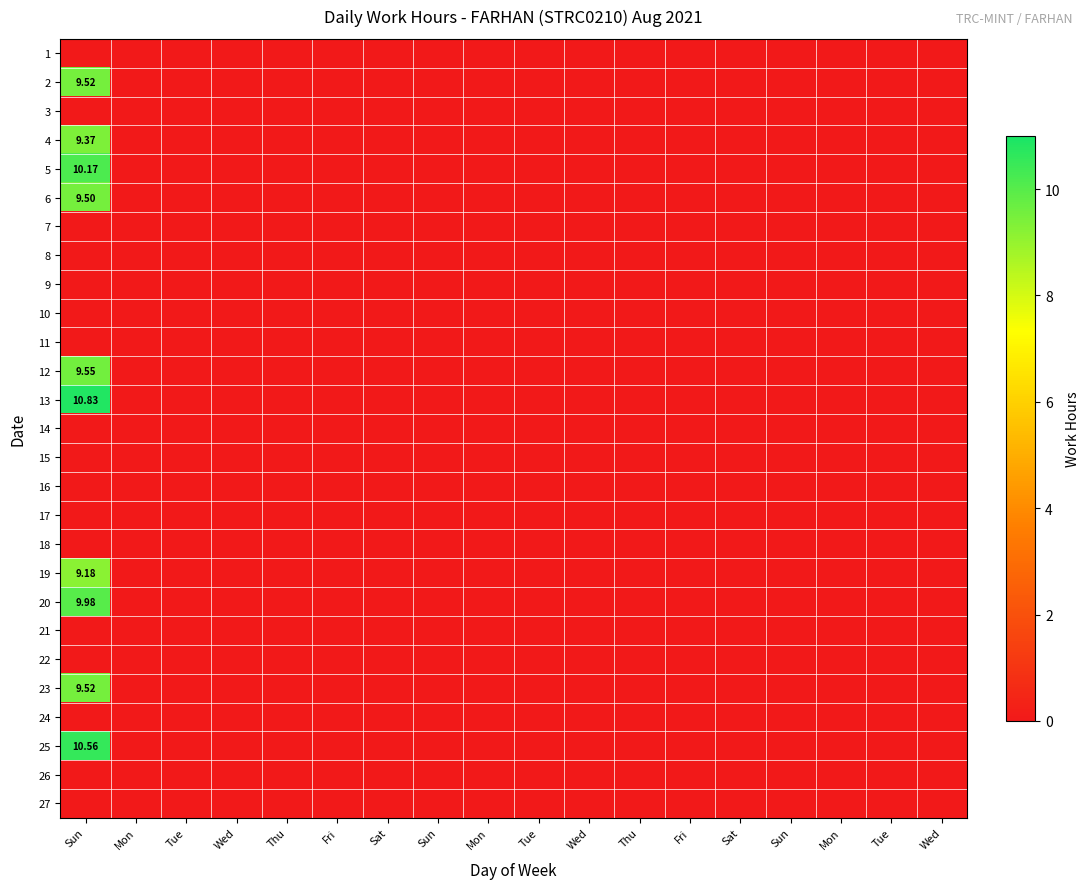

Is the value of 20 at Fri greater than the value of 10 at Sat?

No